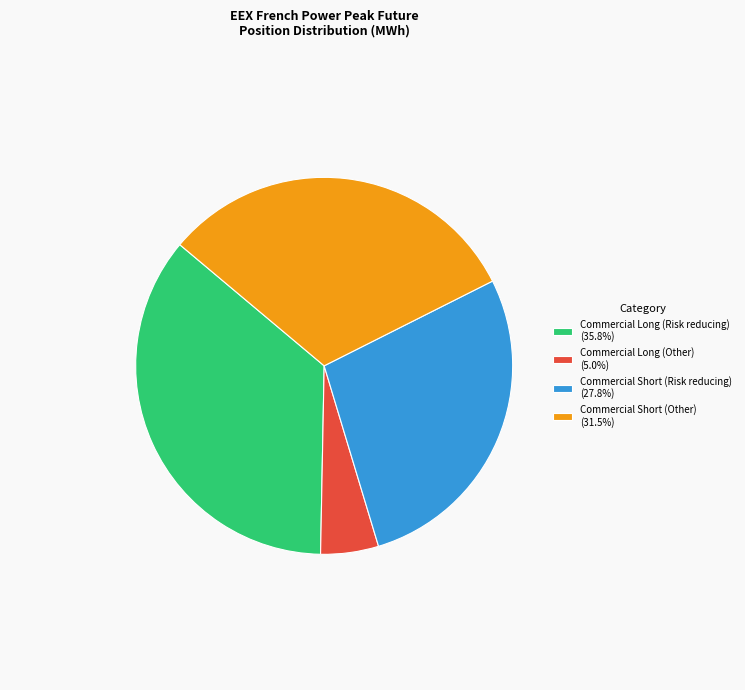

Which category has the smallest portion of the pie?

Commercial Long (Other)